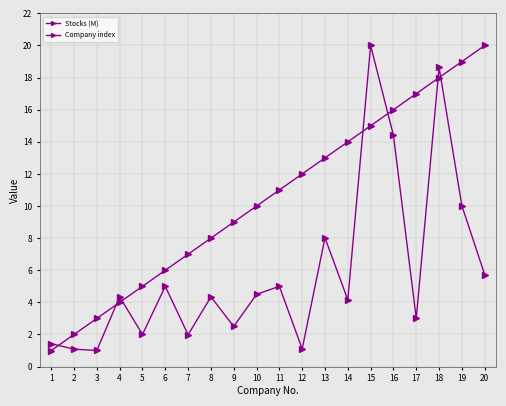

The Stocks (M) series shows 5.7 at 20. True or false?

True